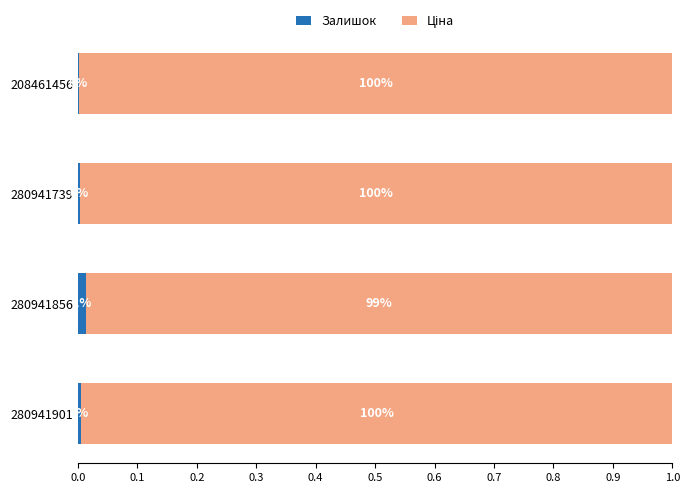

True or false: Залишок has a value of 0.0 at 280941901.

True